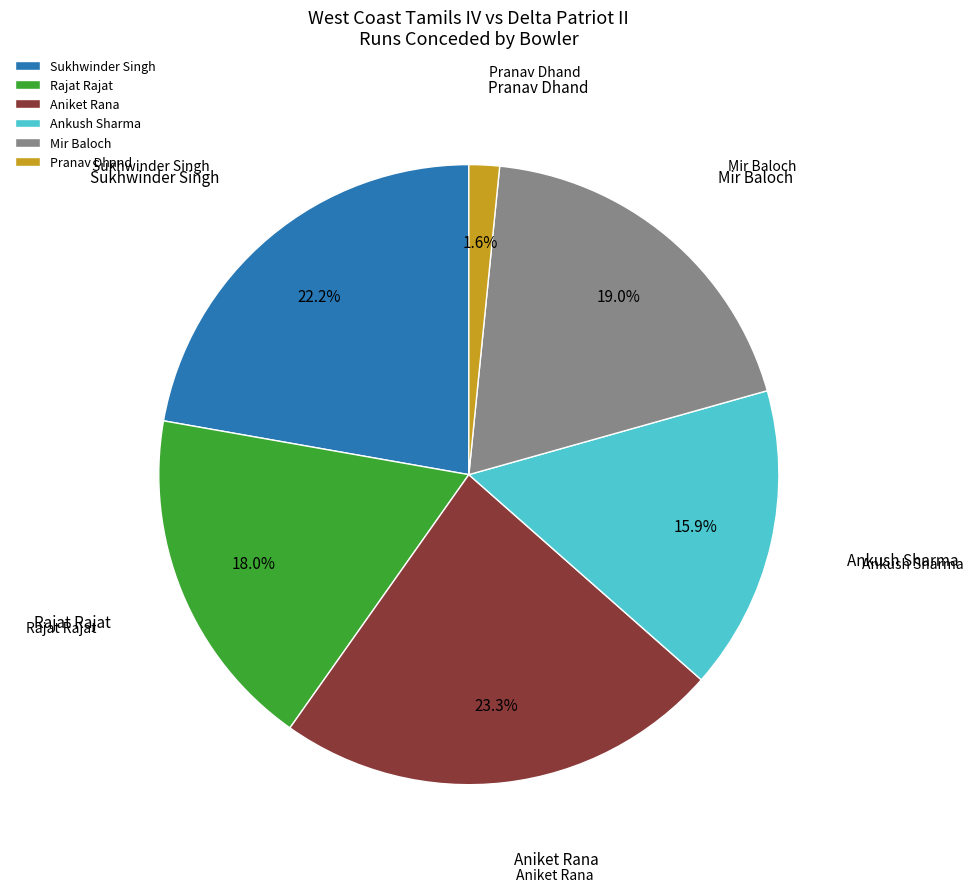

To the nearest percent, what portion does Pranav Dhand represent?

2%